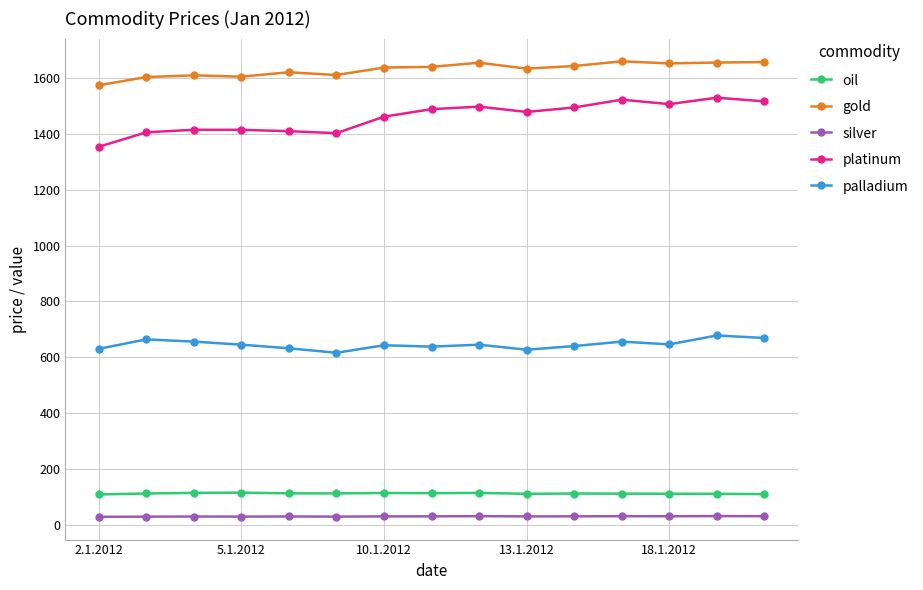

Which series has the widest spread of values?

platinum